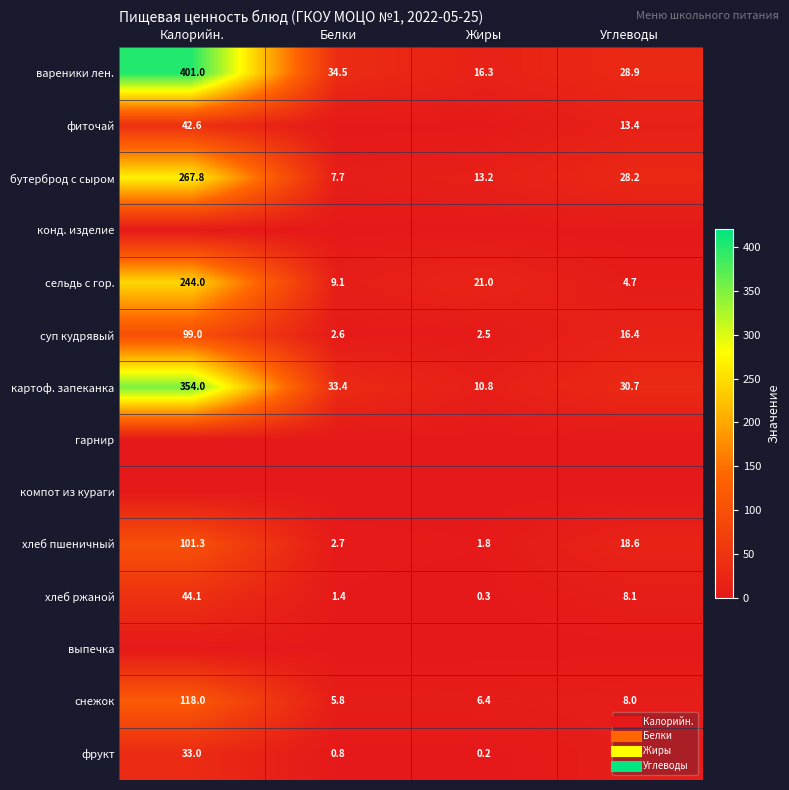

Is it true that выпечка equals 0.0 at Жиры?

True